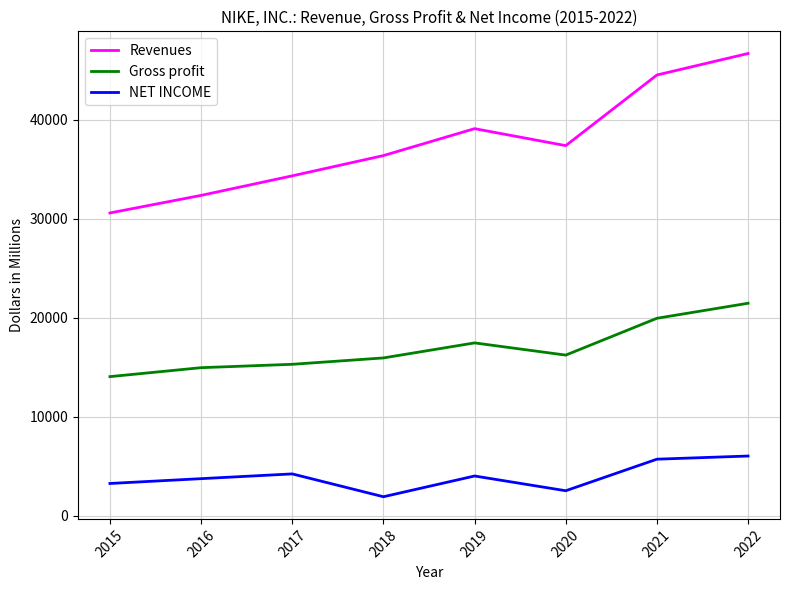

What is the maximum value shown in the chart?

46710